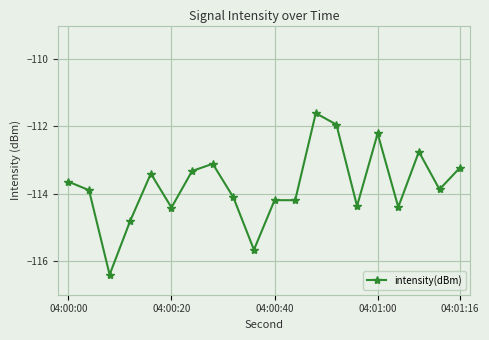

What is the difference between the maximum and second lowest values?

4.1